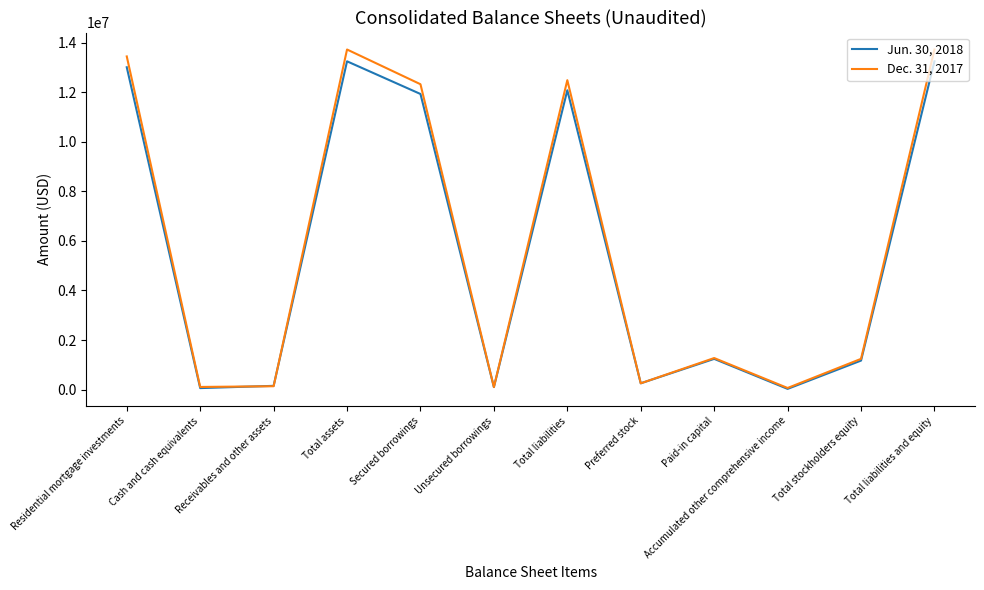

In Dec. 31, 2017, how many points are lower than both neighbors (excluding endpoints)?

4